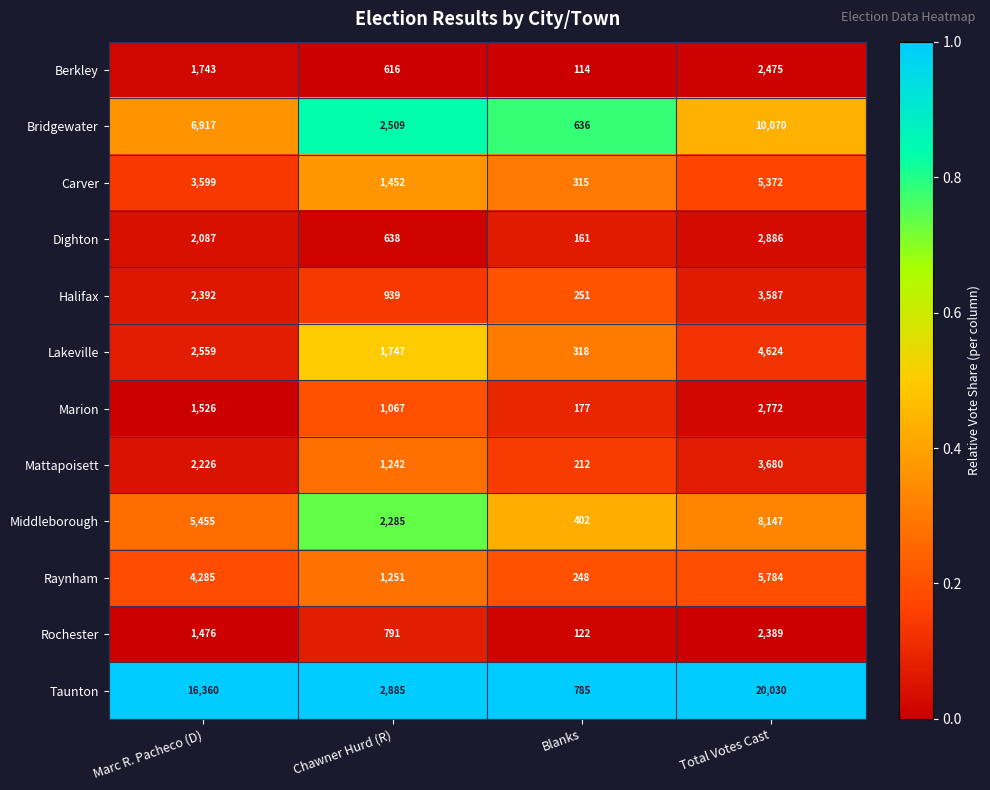

The Raynham series shows 248 at Blanks. True or false?

True